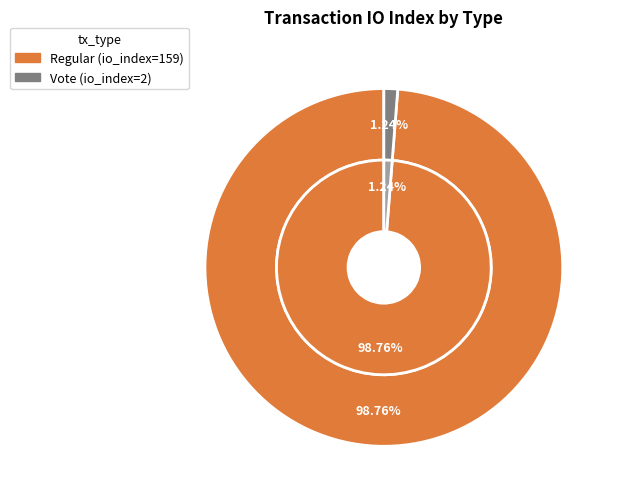

Which category has the smallest portion of the pie?

Vote (io_index=2)